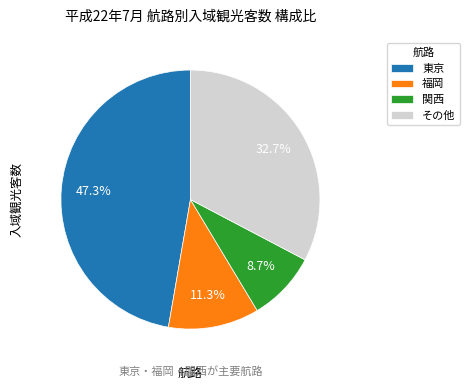

Which slice is the largest?

東京